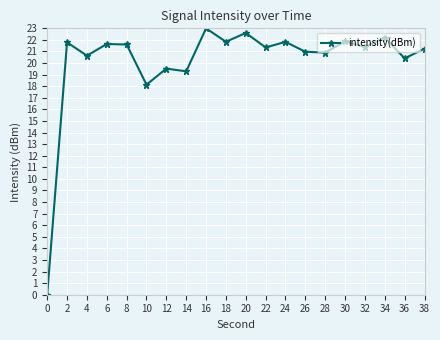

At which label does the data first exceed 21?

2